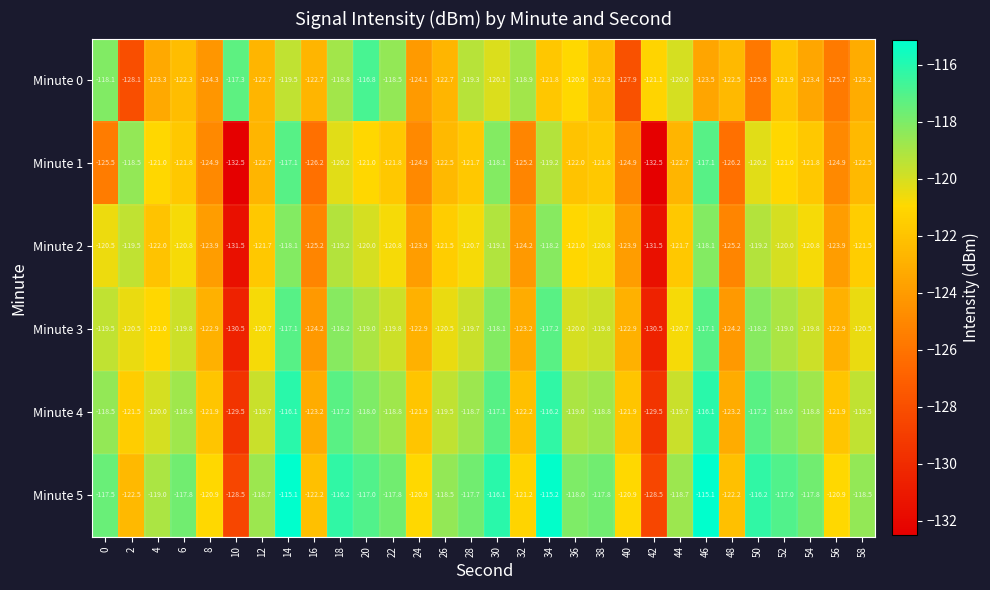

The value of Minute 1 at 58 is -122.5. True or false?

True